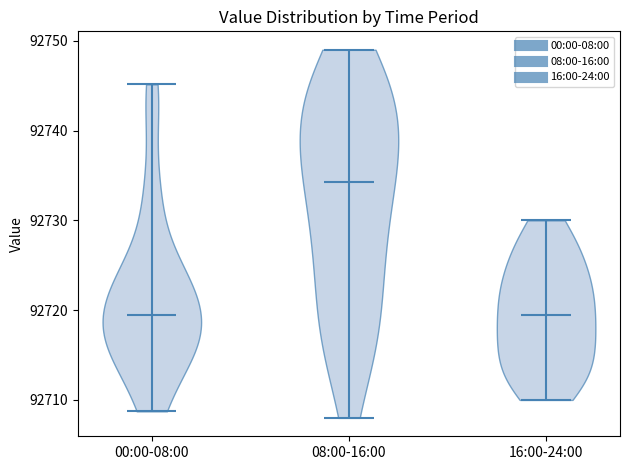

Reading left to right, read every violin against the y-axis: where its median line is, and the lowest and highest points it reaches. The values are not printed on the chart, so give them approximately, as read against the axis.

00:00-08:00: median line 92719, lowest point 92709, highest point 92745
08:00-16:00: median line 92734, lowest point 92708, highest point 92749
16:00-24:00: median line 92720, lowest point 92710, highest point 92730